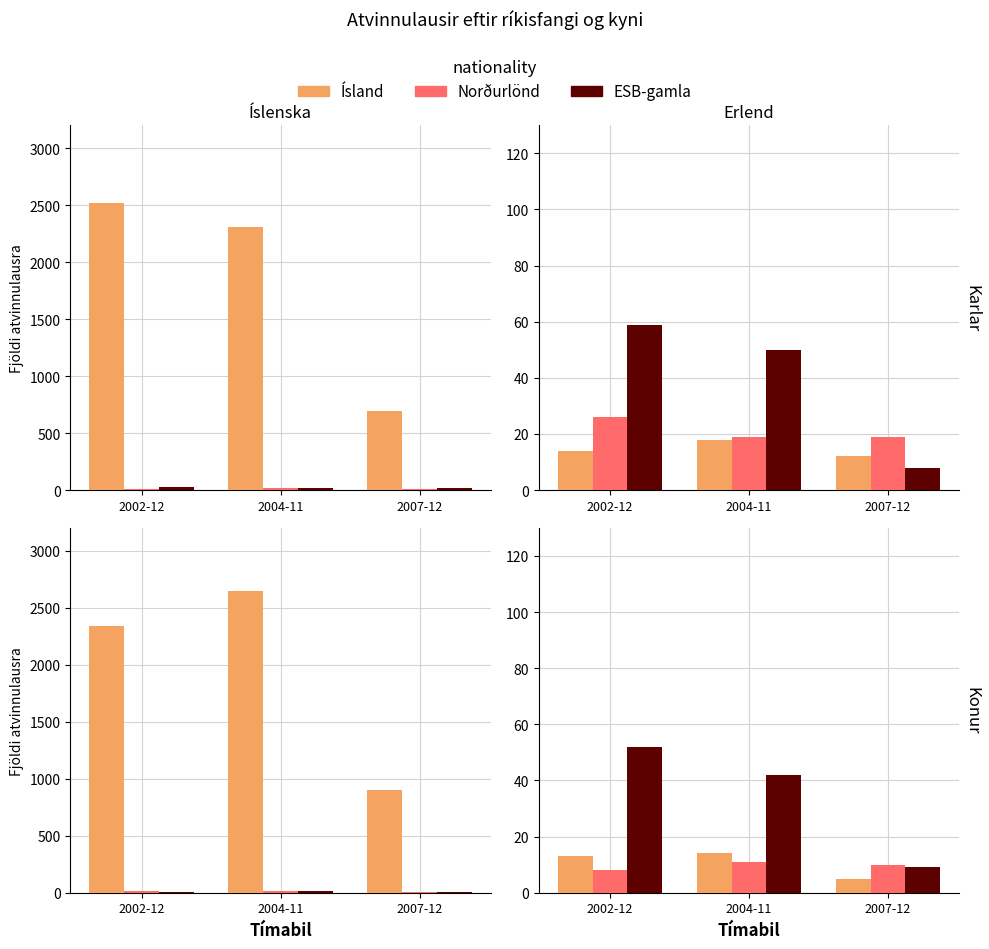

What is the difference between the highest and lowest values at 2004-11?

31